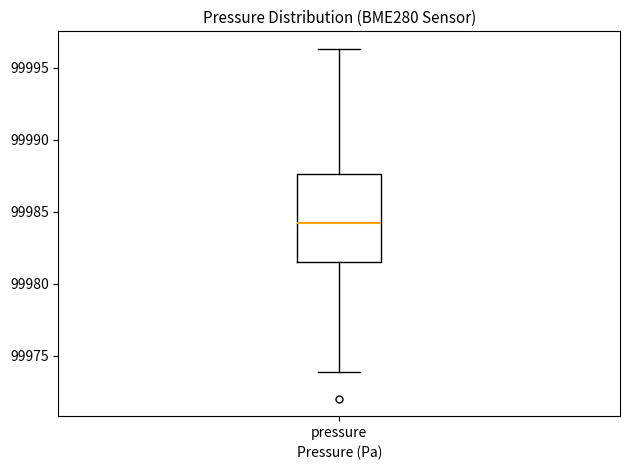

Transcribe this box plot: give where the median line is, the range the box spans, and where the two whiskers end, as read against the y-axis. The values are not printed on the chart, so give them approximately, as read against the axis.

median 99984.0, box 99981.5 to 99987.5, whiskers 99974.0 to 99996.5